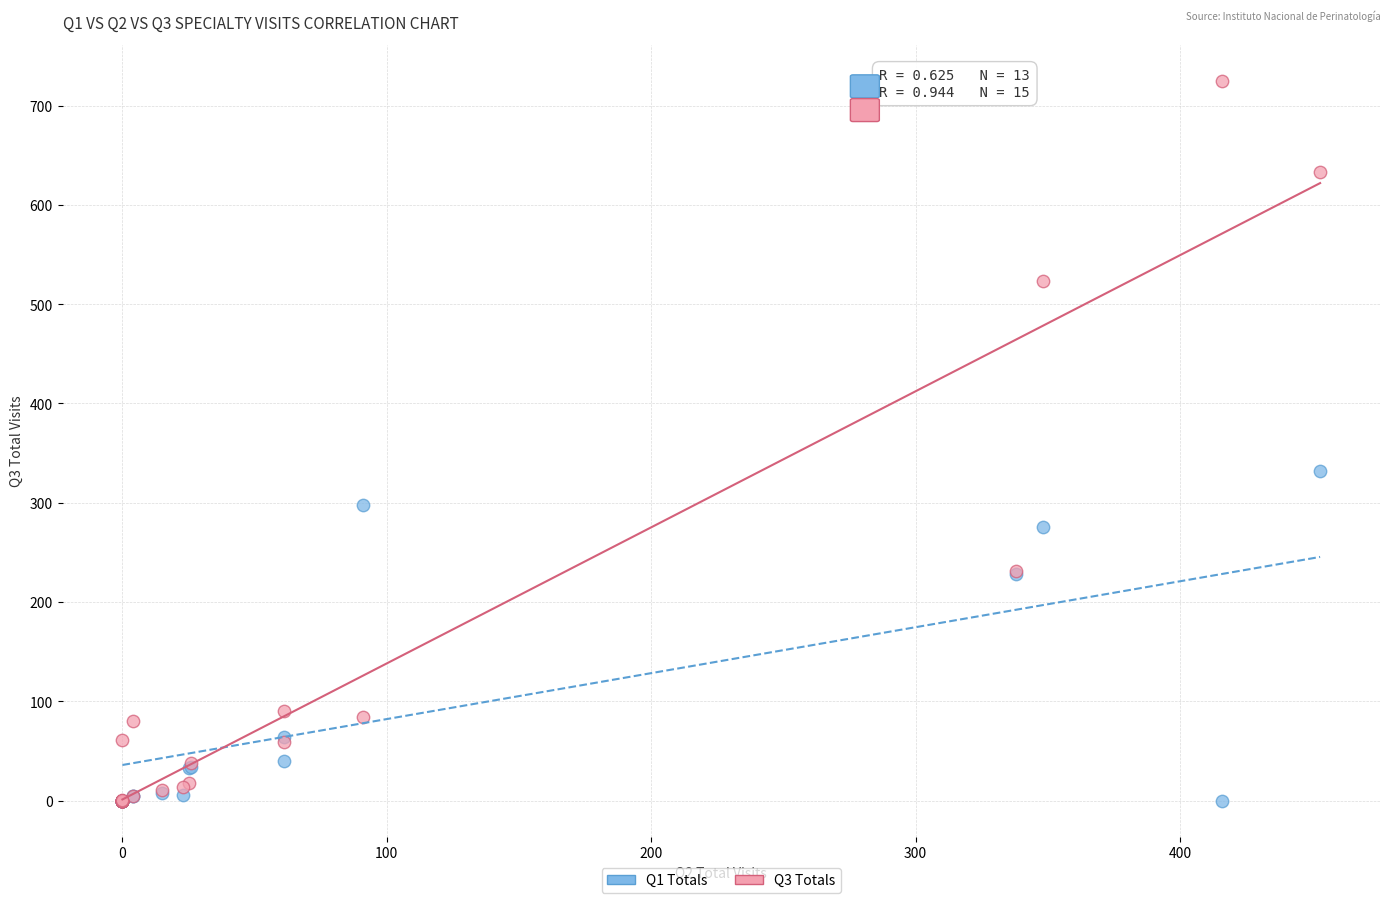

Which series reaches the maximum Y coordinate?

Q3 Totals